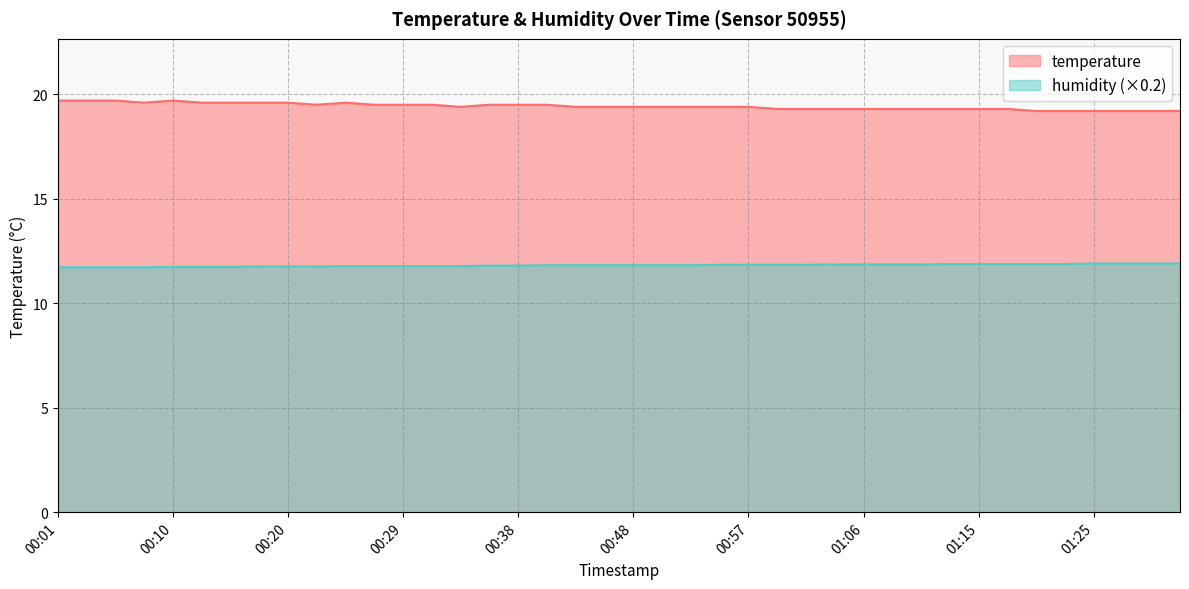

Reading left to right, list all the values displayed in this chart.

temperature: 19.7	19.7	19.7	19.6	19.7	19.6	19.6	19.6	19.6	19.5	19.6	19.5	19.5	19.5	19.4	19.5	19.5	19.5	19.4	19.4	19.4	19.4	19.4	19.4	19.4	19.3	19.3	19.3	19.3	19.3	19.3	19.3	19.3	19.3	19.2	19.2	19.2	19.2	19.2	19.2
humidity: 11.7	11.7	11.7	11.7	11.7	11.7	11.7	11.8	11.8	11.8	11.8	11.8	11.8	11.8	11.8	11.8	11.8	11.8	11.8	11.8	11.8	11.8	11.8	11.8	11.8	11.8	11.8	11.9	11.9	11.9	11.9	11.9	11.9	11.9	11.9	11.9	11.9	11.9	11.9	11.9